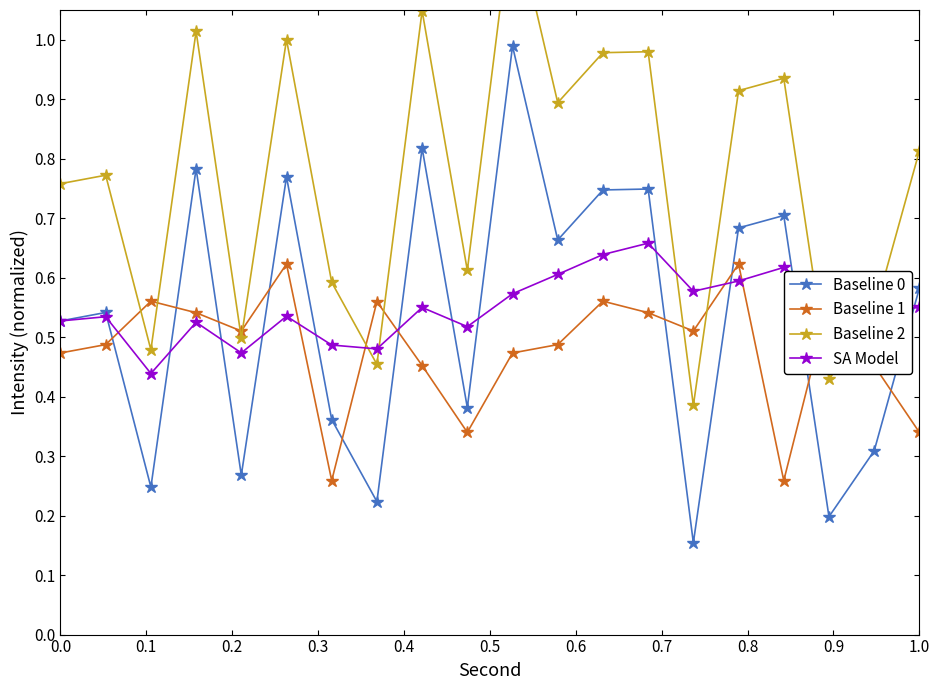

At how many categories does at least one series exceed 0?

20